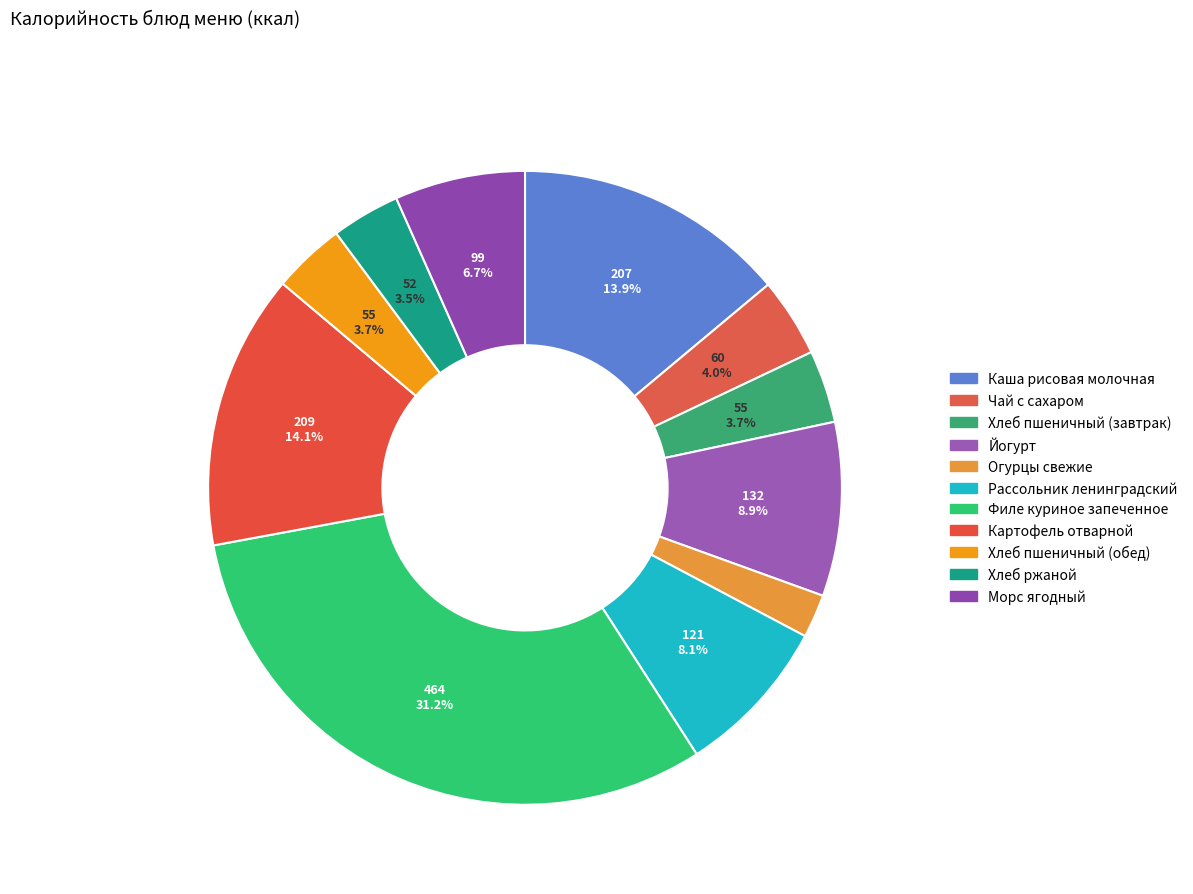

To the nearest percent, what is the combined percentage of Огурцы свежие and Рассольник ленинградский?

10%